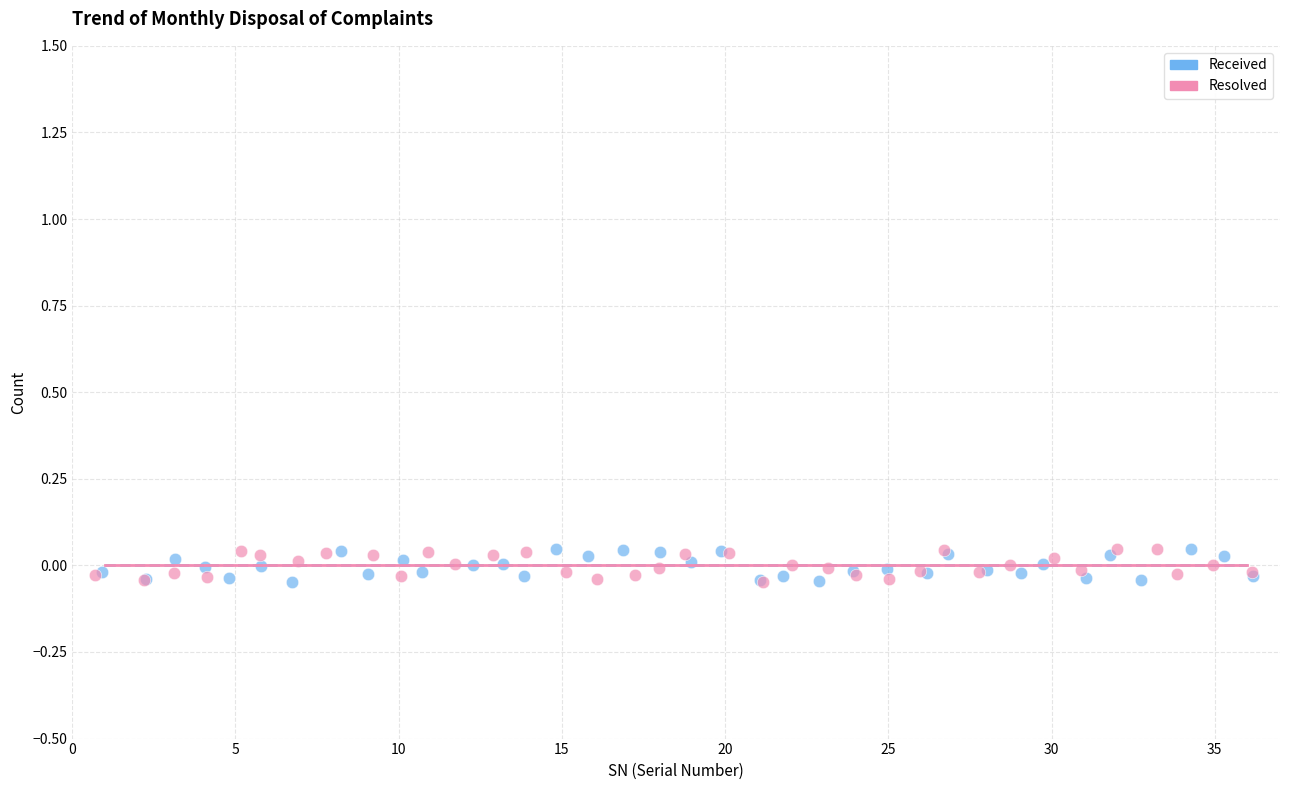

What are all the series names shown in the legend?

Received, Resolved